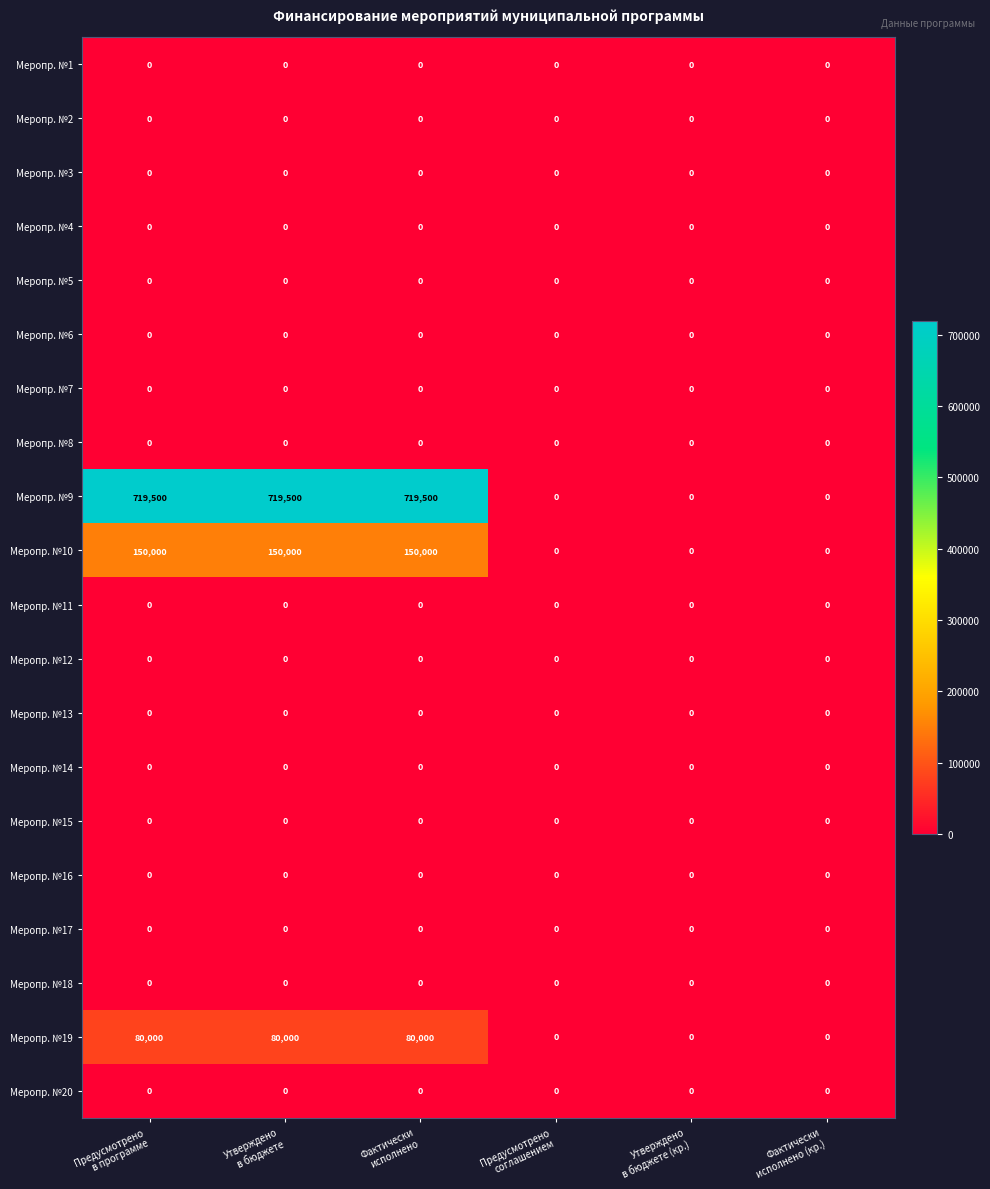

Which series has the largest total across all categories?

Меропр. №9